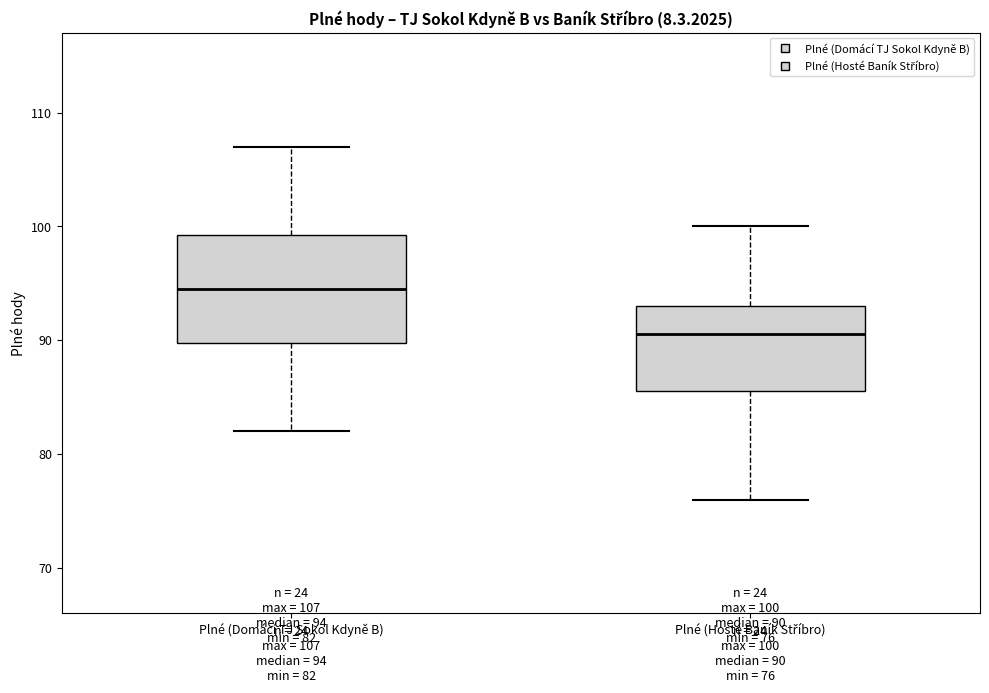

Comparing the boxes themselves (not the whiskers), which one is the tallest?

Plné (Domácí TJ Sokol Kdyně B)